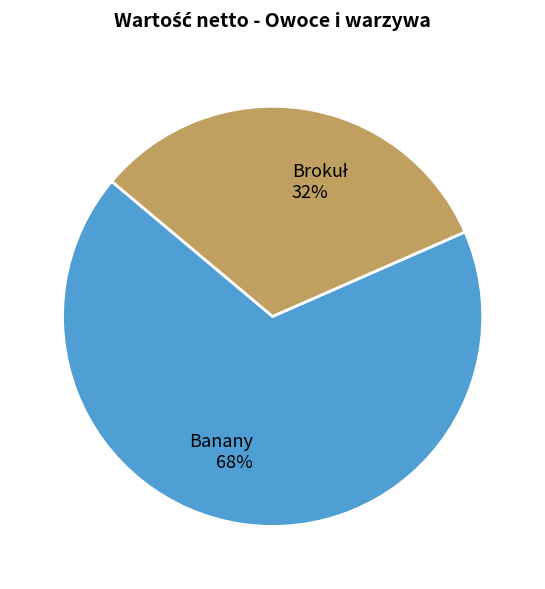

To the nearest percent, what is the average slice percentage?

50%